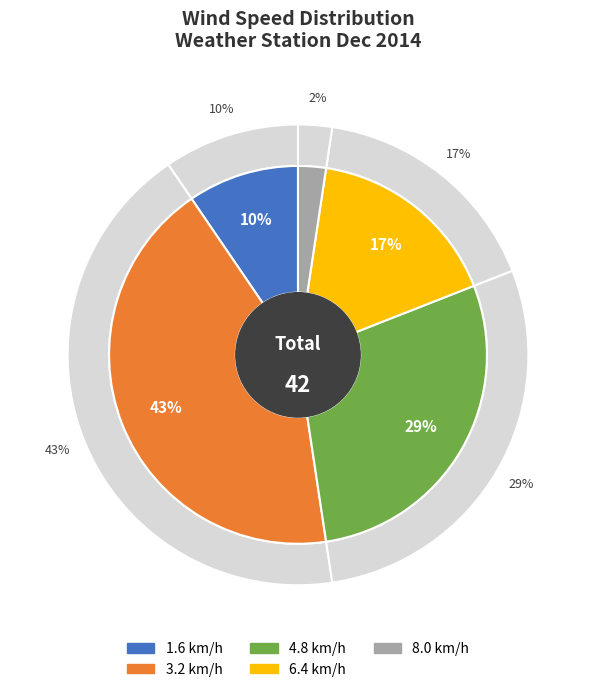

How many segments does this pie chart have?

5